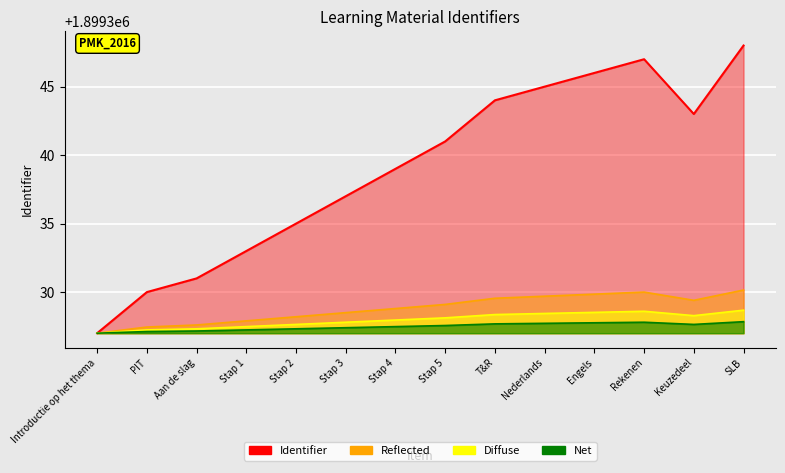

How many data points does each series have?

14